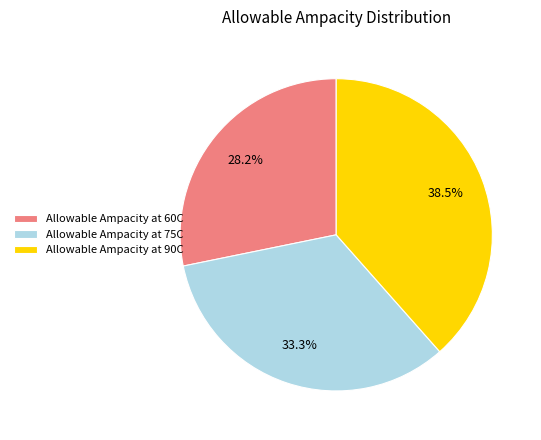

What percentage is NOT represented by Allowable Ampacity at 90C?

61.5%